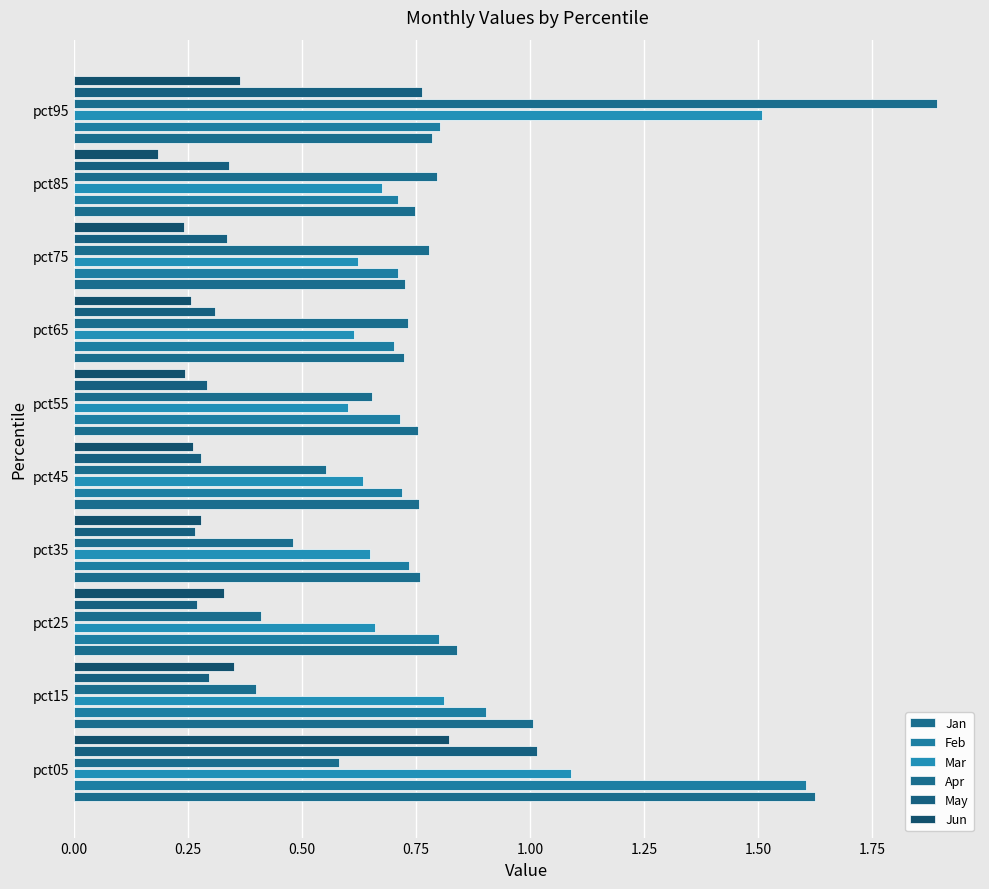

How many data points does each series have?

10